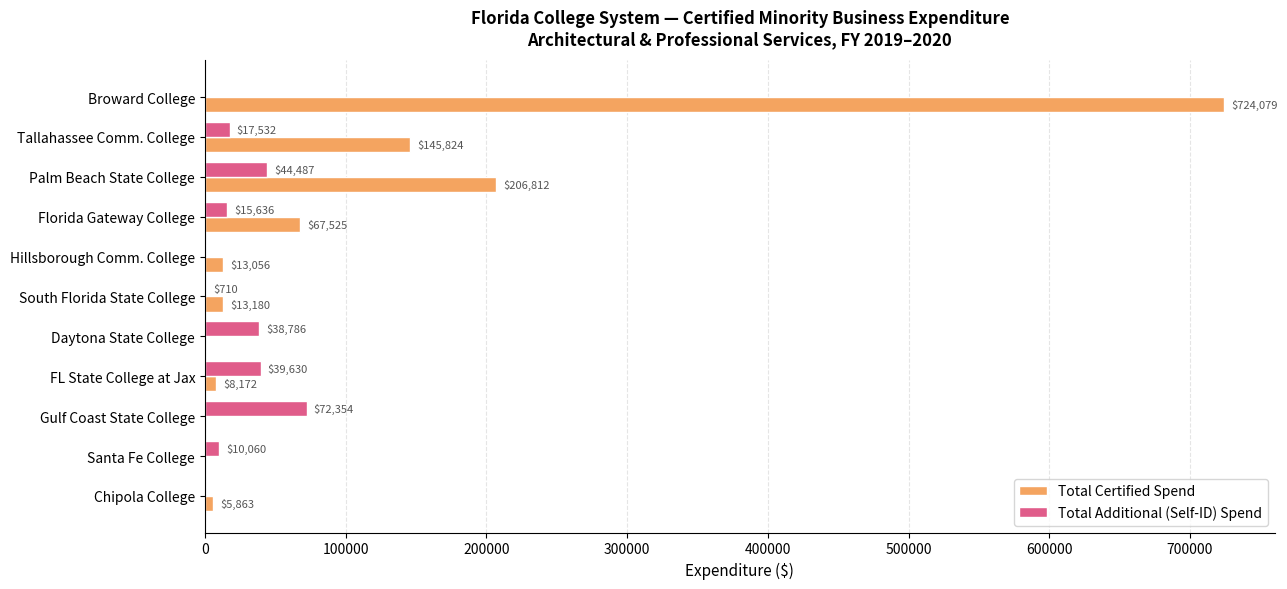

Is the value of Total Certified Spend at Hillsborough Comm. College greater than the value of Total Additional (Self-ID) Spend at Chipola College?

Yes